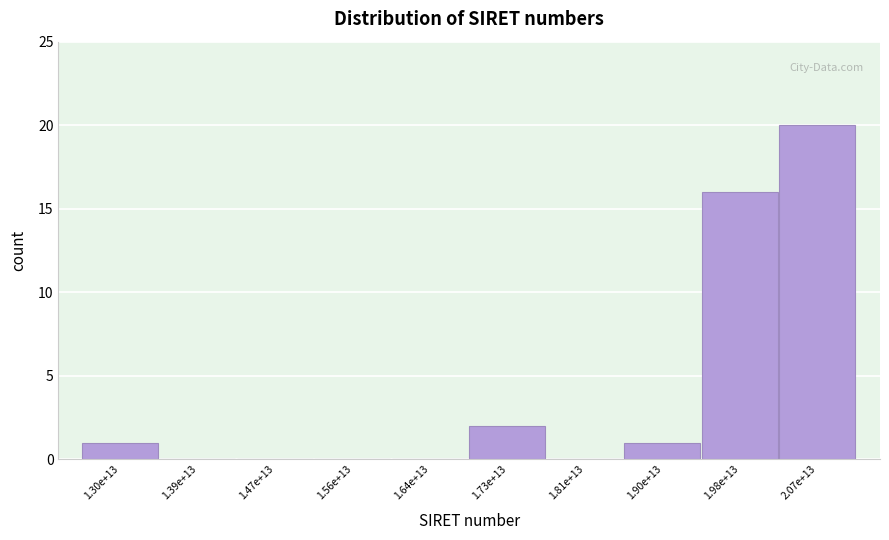

Reading left to right, extract all data points from this chart.

1.30e+13=1	1.39e+13=0	1.47e+13=0	1.56e+13=0	1.64e+13=0	1.73e+13=2	1.81e+13=0	1.90e+13=1	1.98e+13=16	2.07e+13=20